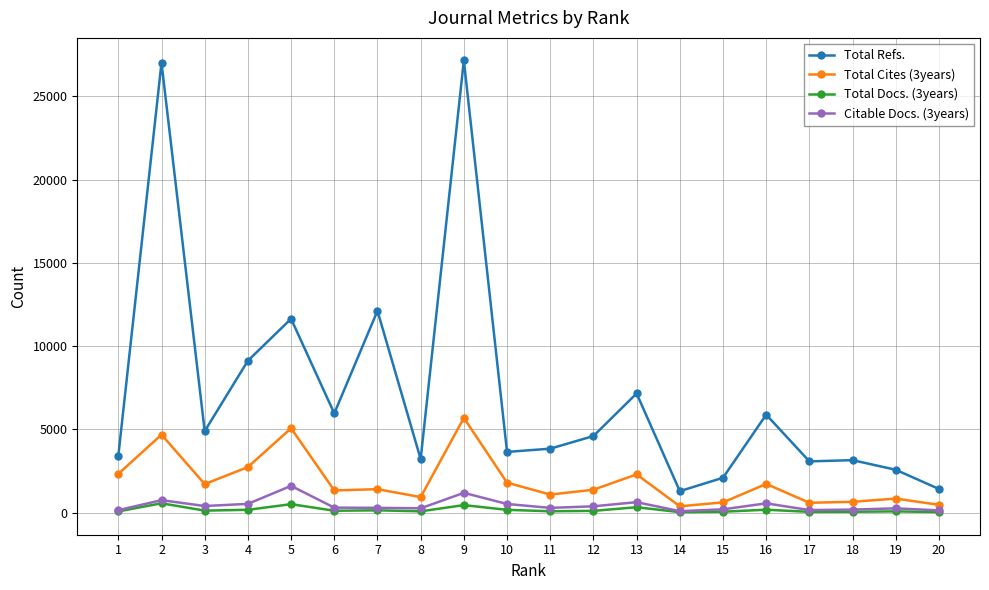

What value does the Total Refs. series have at 18, to the nearest 50?

3150